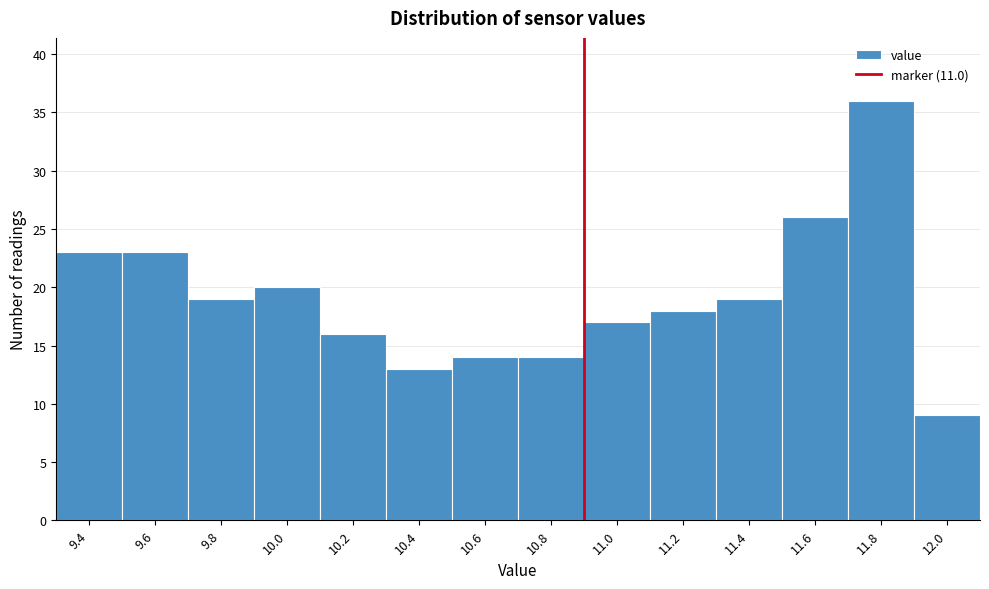

Reading left to right, extract all data points from this chart.

23	23	19	20	16	13	14	14	17	18	19	26	36	9